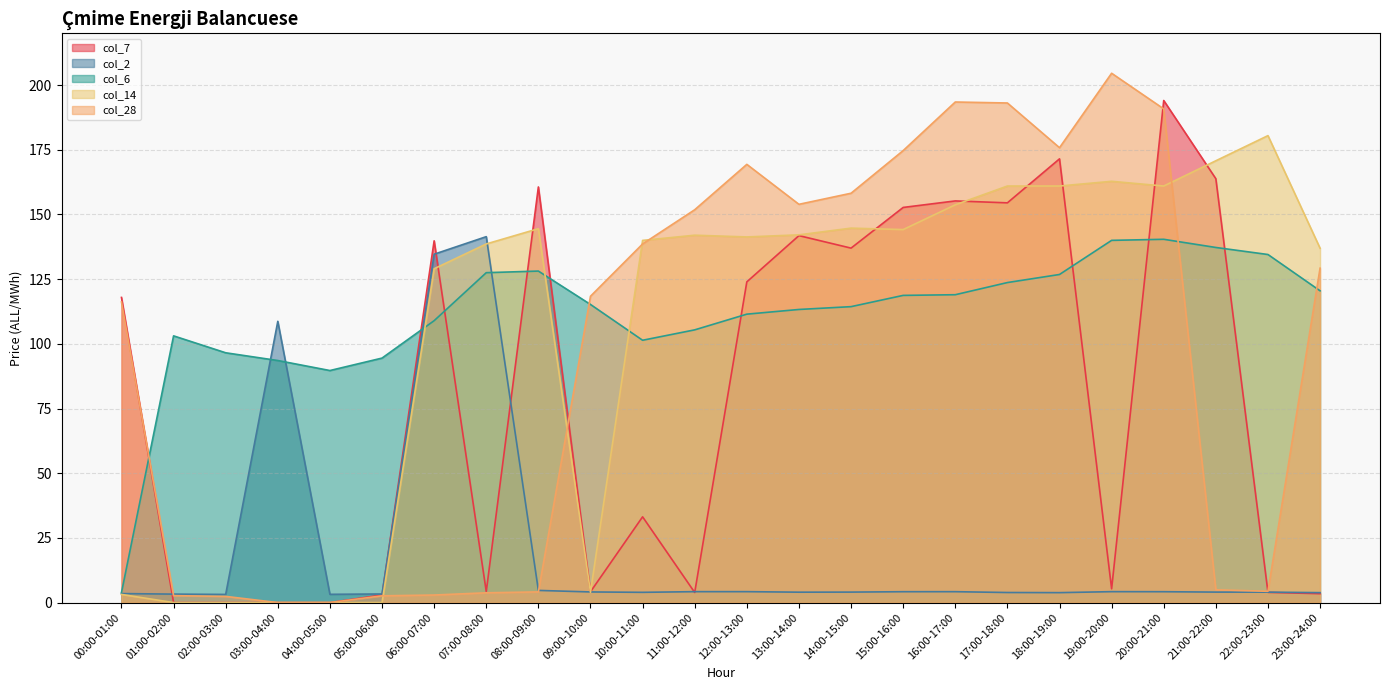

What is the difference between the maximum and minimum values in the col_6 series?

136.6